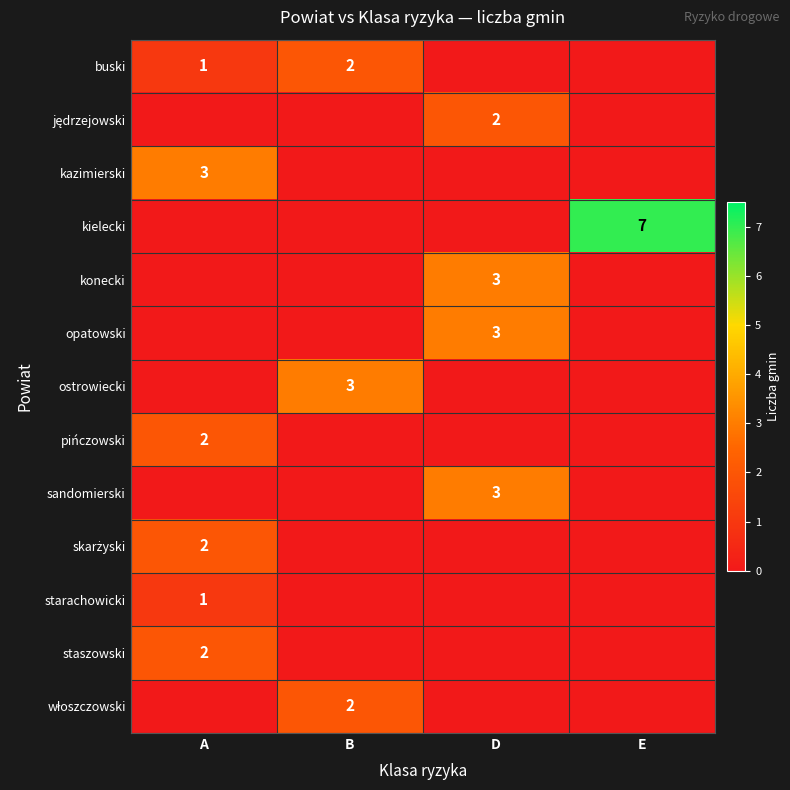

Is it true that kazimierski equals 1 at A?

False